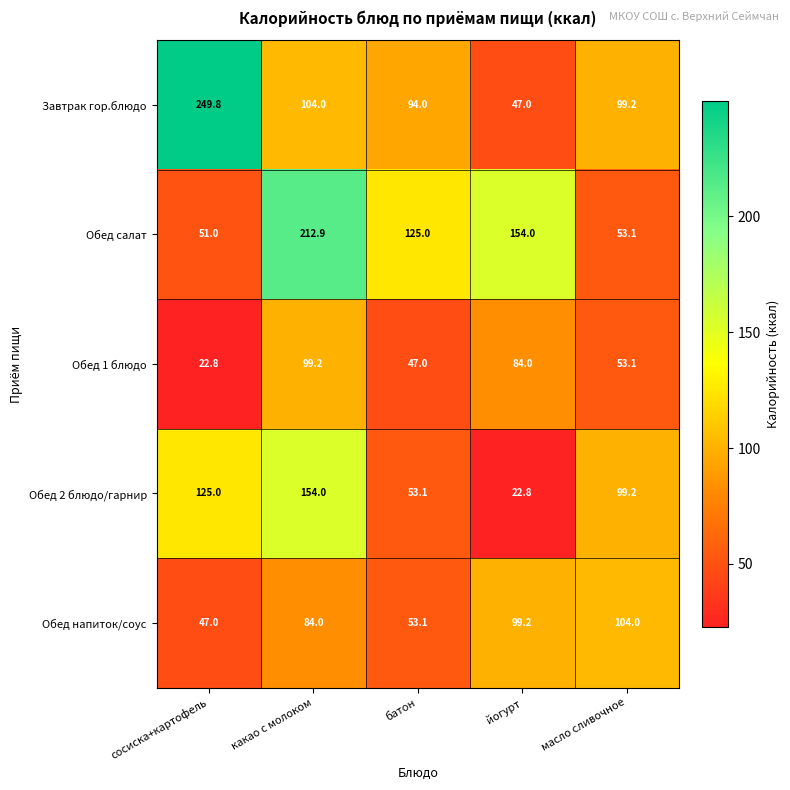

List the series in order of their peak value, highest first.

Завтрак гор.блюдо, Обед салат, Обед 2 блюдо/гарнир, Обед напиток/соус, Обед 1 блюдо